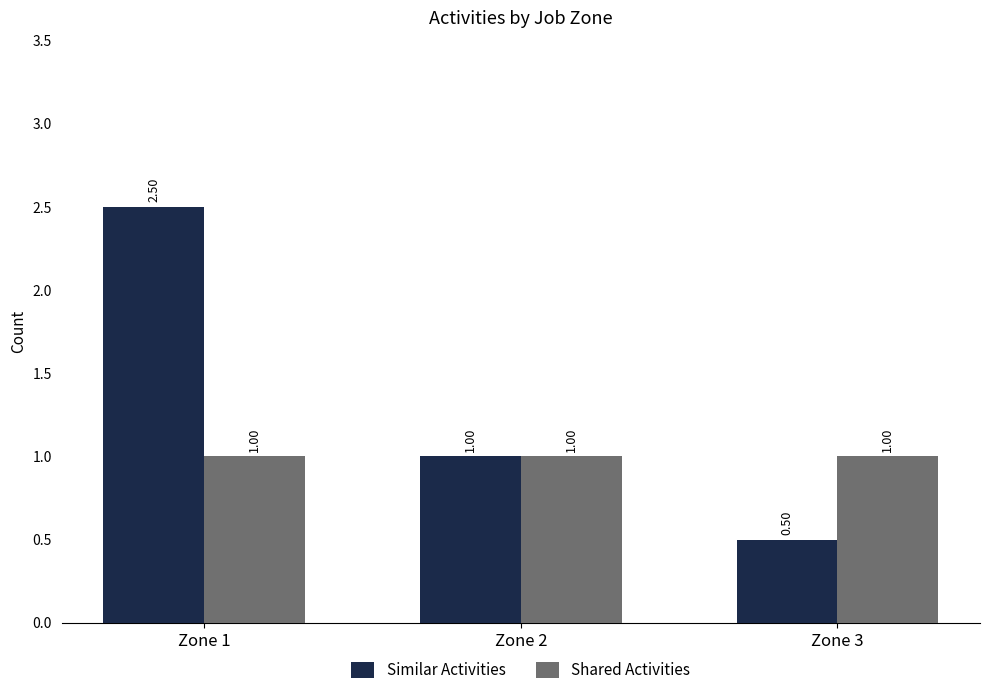

What is the value of the Similar Activities bar at the 2nd from the left?

1.0